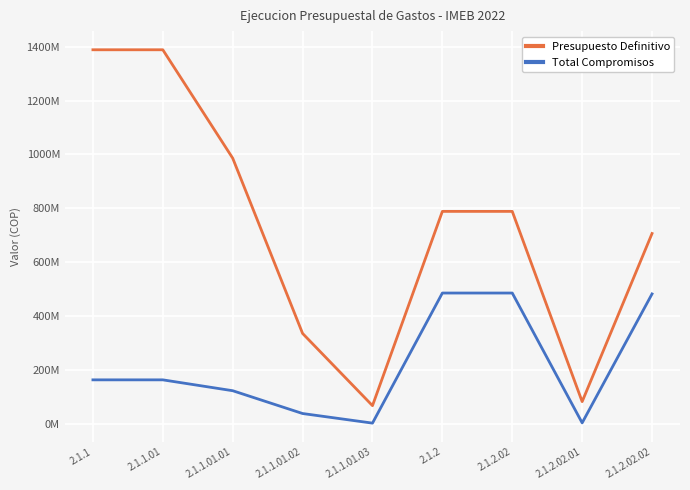

Does the chart display data point markers on the line(s)?

No